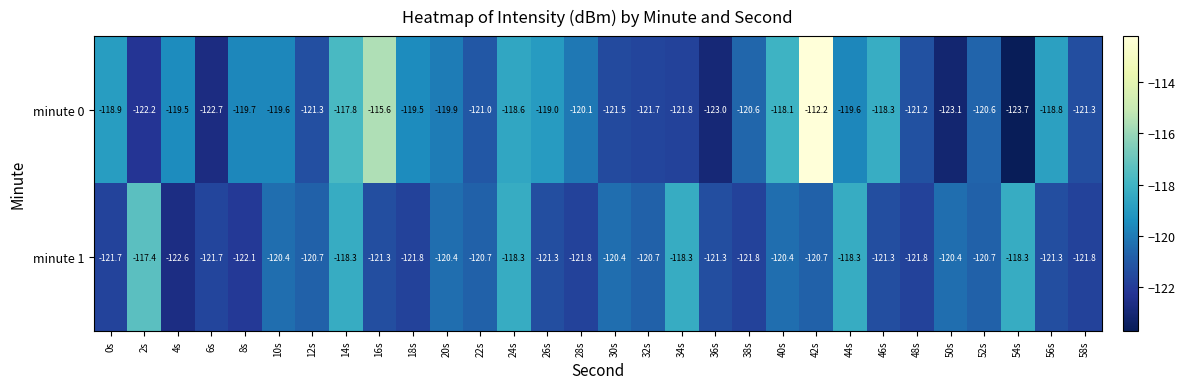

At 0s, list the series in order from largest to smallest.

minute 0, minute 1